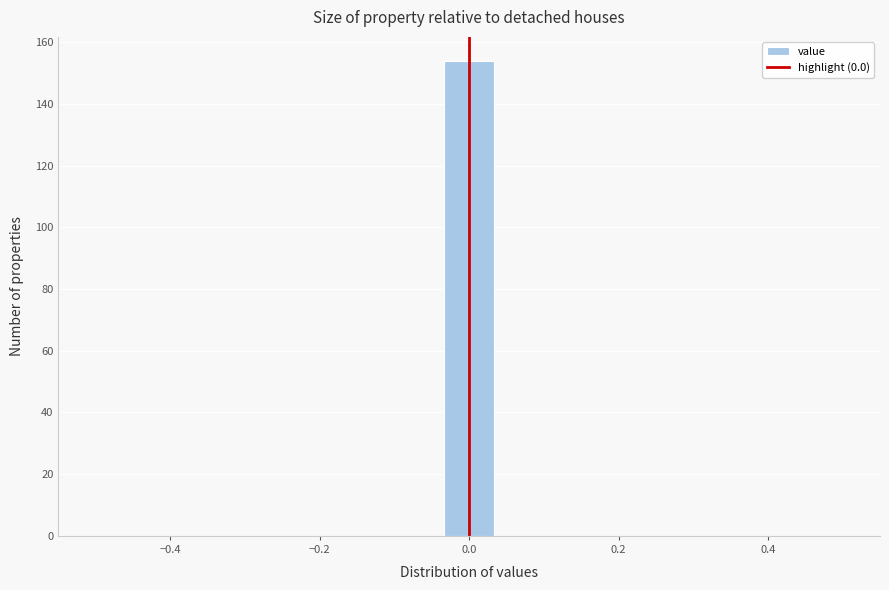

Read against the x-axis, roughly where is the centre of the tallest bar?

0.00